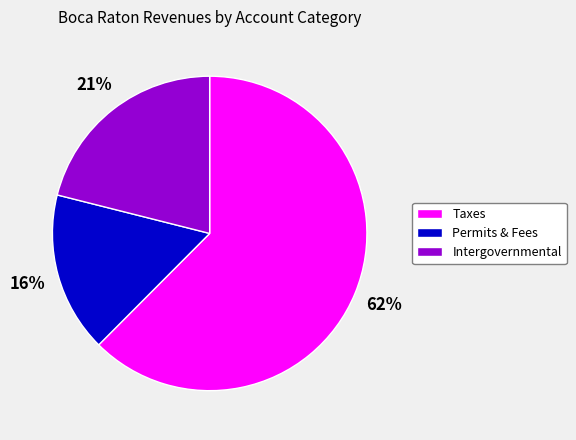

Does any single category account for the majority?

Yes